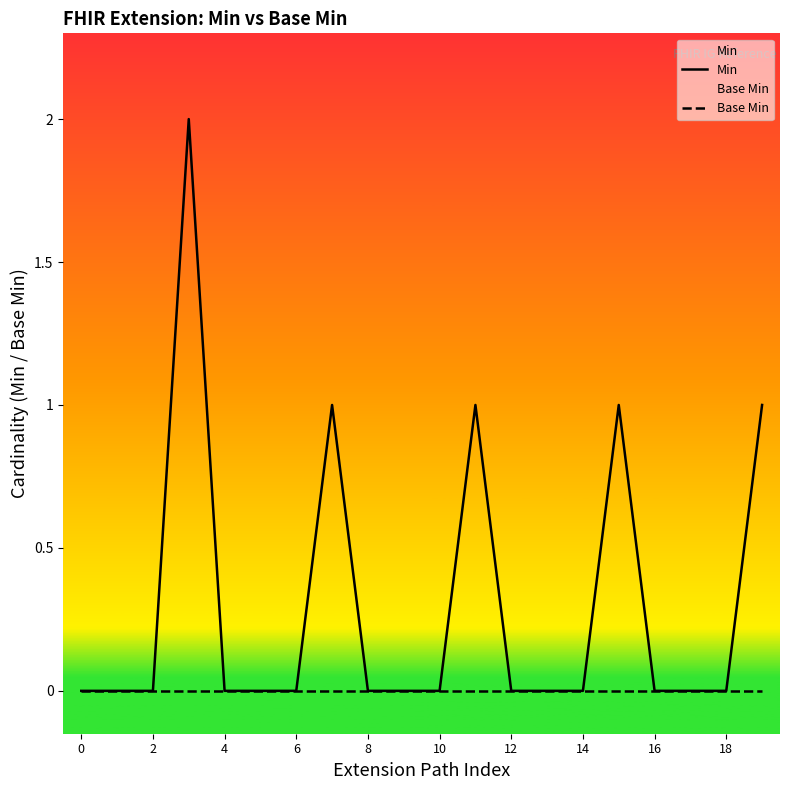

True or false: Min has a value of -1 at 4.

False